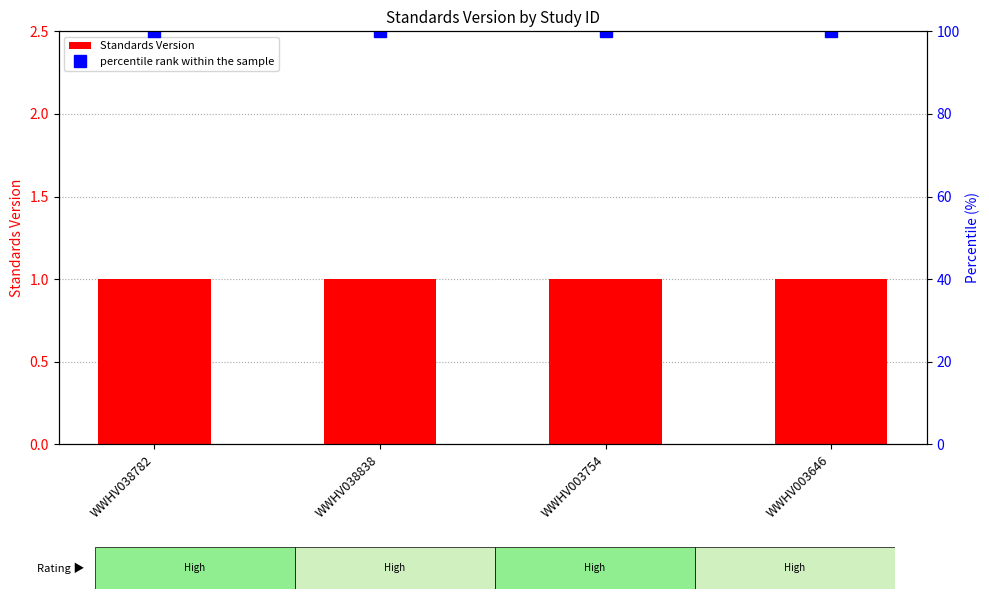

Does the chart contain stacked bars?

No